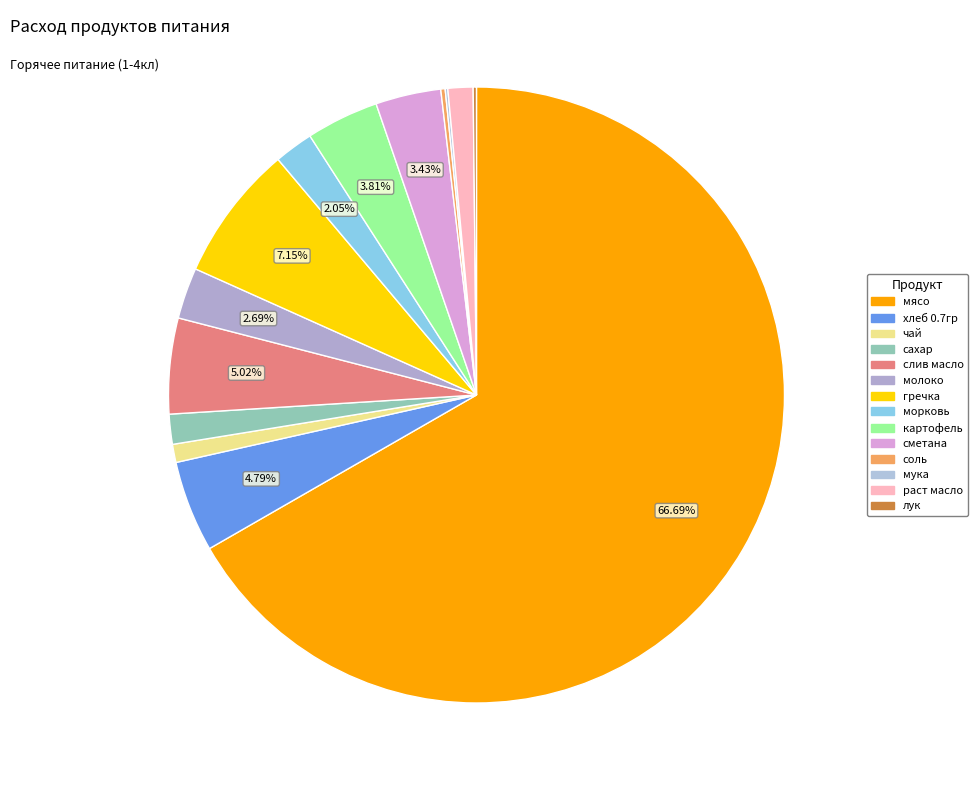

Is it true that чай is 1% of the pie?

True